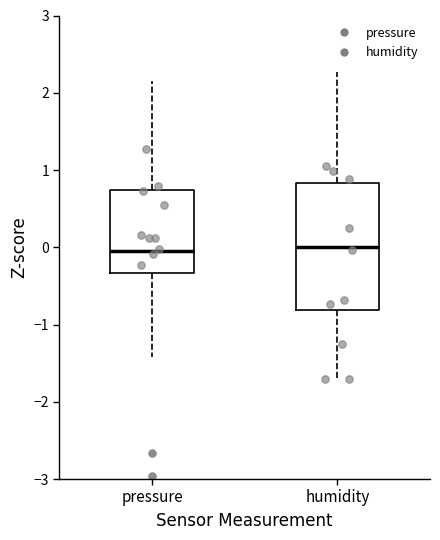

Reading left to right, transcribe this box plot: for each box, give where its median line is, the range the box spans, and where its two whiskers end, as read against the y-axis. The values are not printed on the chart, so give them approximately, as read against the axis.

pressure: median 0.0, box -0.3 to 0.7, whiskers -1.4 to 2.1
humidity: median 0.0, box -0.8 to 0.8, whiskers -1.7 to 2.3